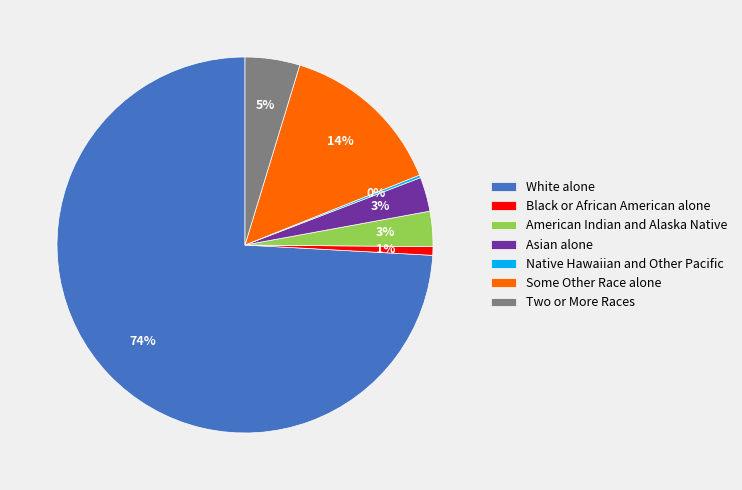

To the nearest percent, what percentage of the pie is Black or African American alone?

1%